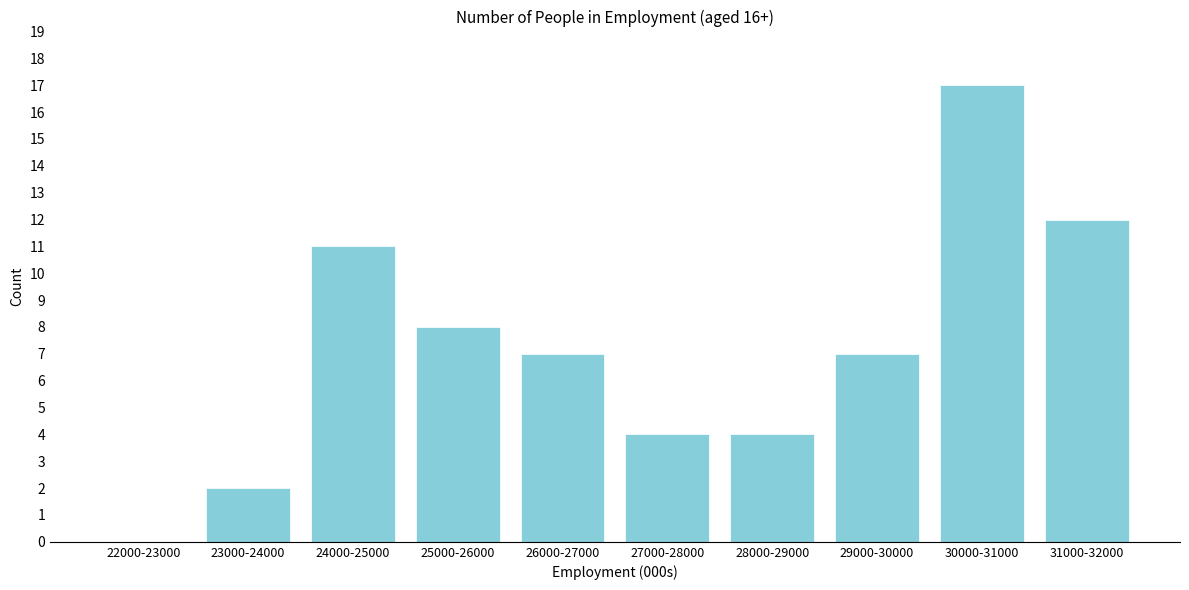

Reading right to left, what are all the values shown in this chart?

31000-32000=12	30000-31000=17	29000-30000=7	28000-29000=4	27000-28000=4	26000-27000=7	25000-26000=8	24000-25000=11	23000-24000=2	22000-23000=0